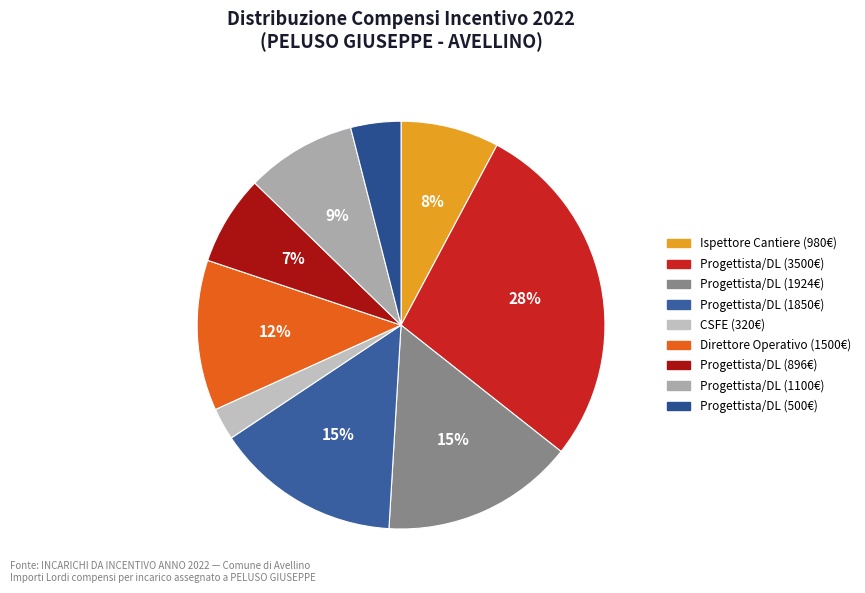

What is the largest slice in the pie chart?

Incarico 2 (3500)